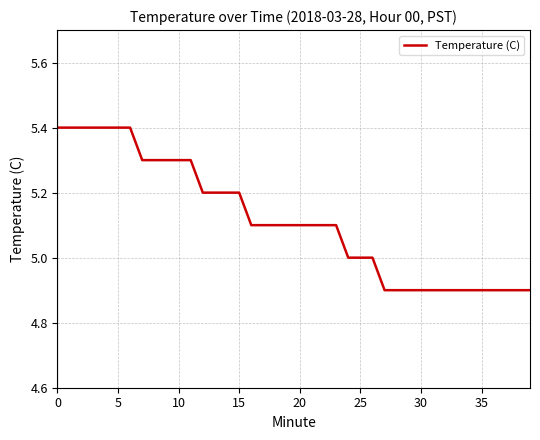

What is the minimum value shown in the chart?

4.9